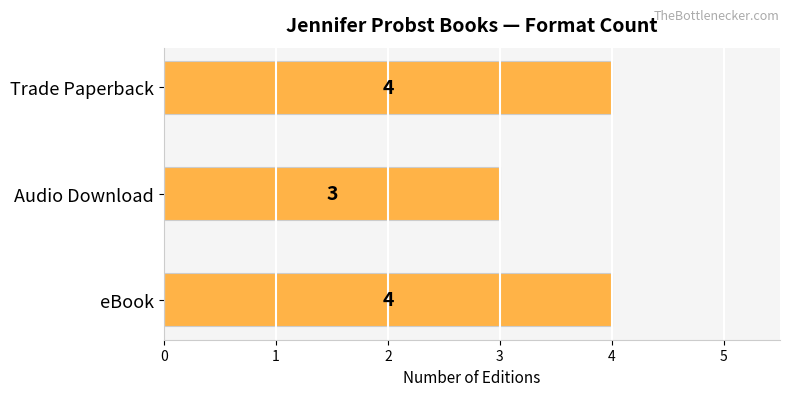

What is the change in value from Audio Download to Trade Paperback?

+1